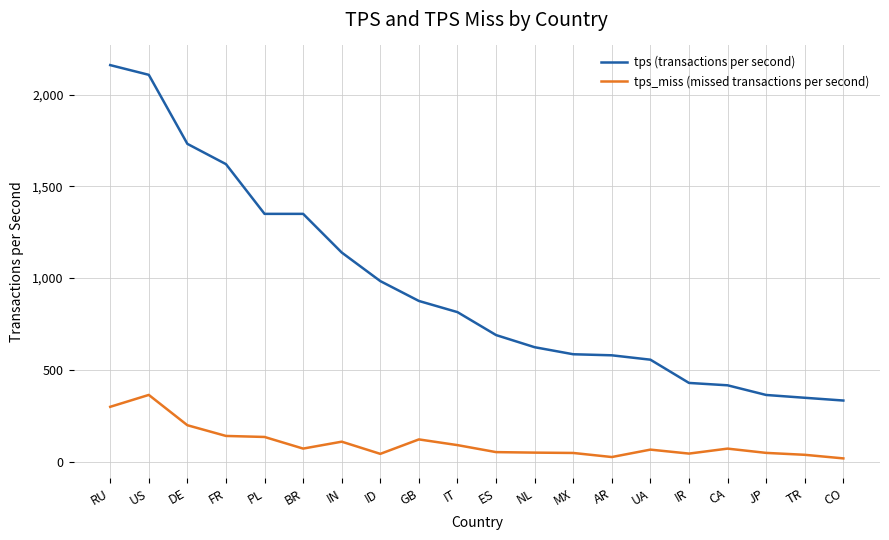

The tps (transactions per second) series shows 250.5 at IT. True or false?

False